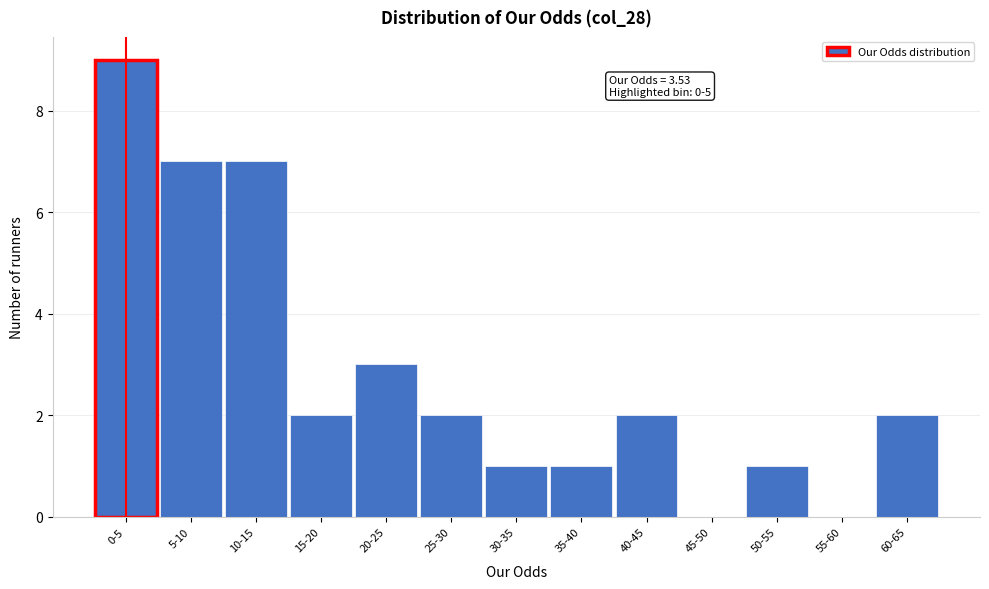

Reading left to right, list all the values displayed in this chart.

0-5=9	5-10=7	10-15=7	15-20=2	20-25=3	25-30=2	30-35=1	35-40=1	40-45=2	45-50=0	50-55=1	55-60=0	60-65=2